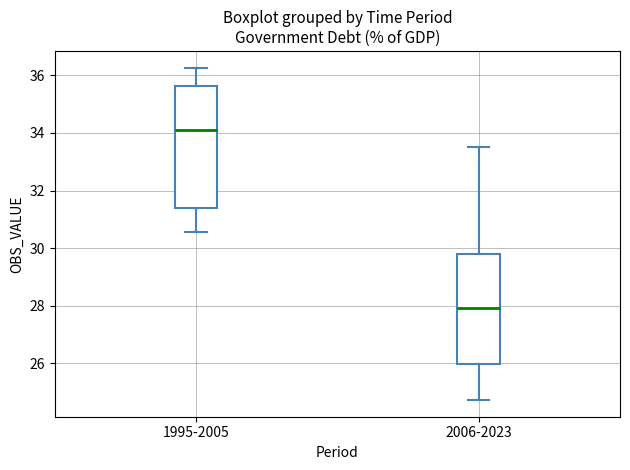

Comparing the boxes themselves (not the whiskers), which one is the tallest?

1995-2005